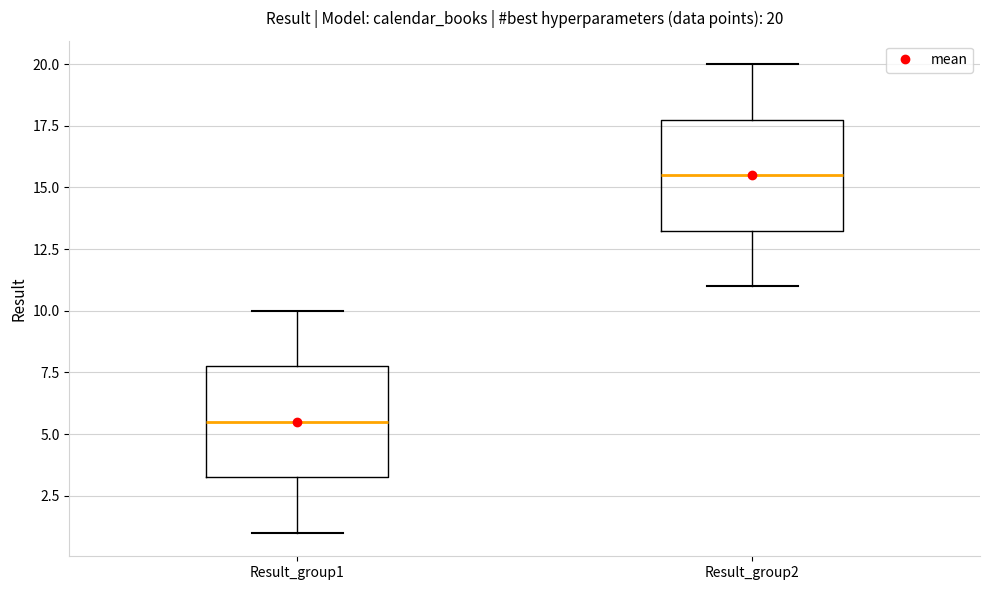

Which box's median line is the lowest?

Result_group1